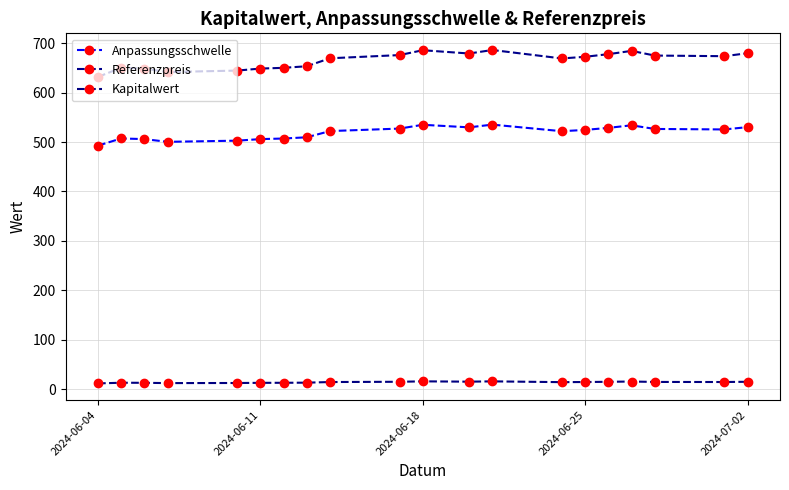

How many lines are shown in the chart?

3